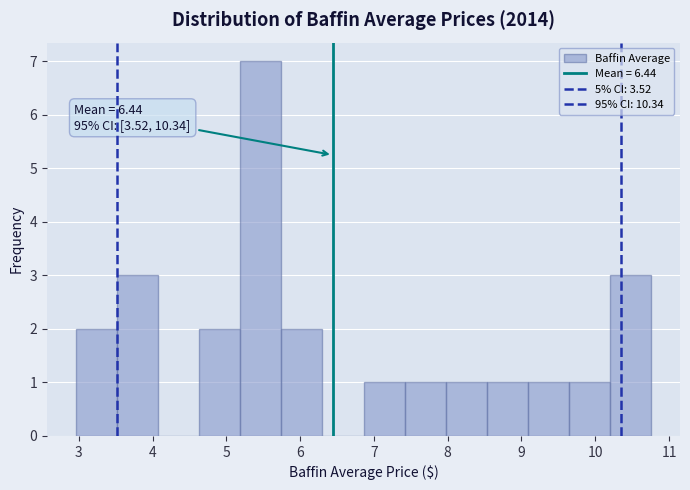

Which range on the x-axis has the tallest bar?

5.2 to 5.7